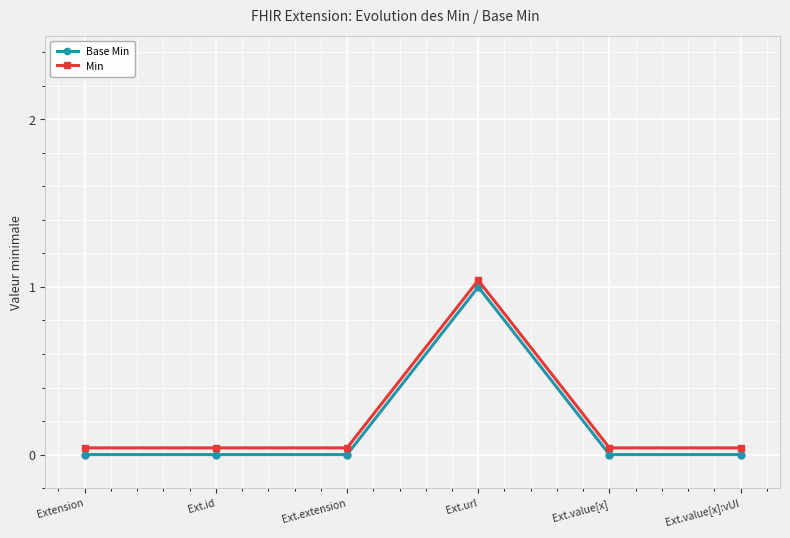

True or false: Base Min and Min cross at least once.

False